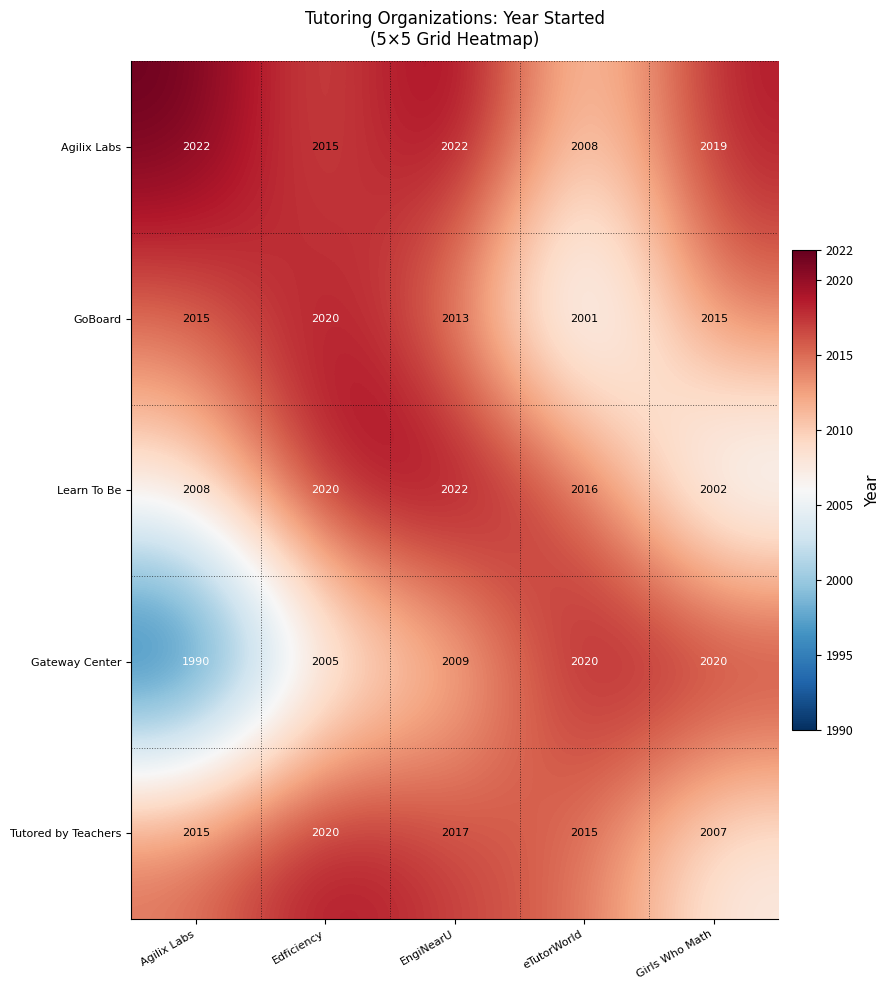

Which series changed the most between Agilix Labs and eTutorWorld?

Gateway Center